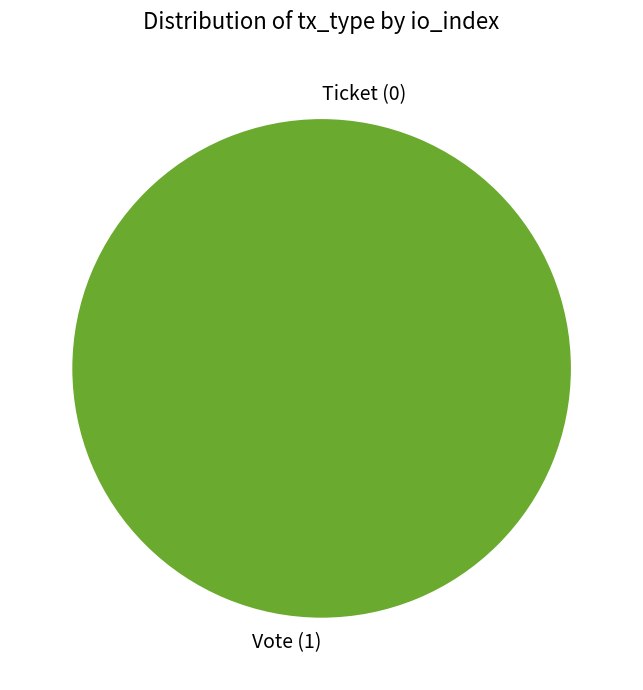

What is the majority slice?

Vote